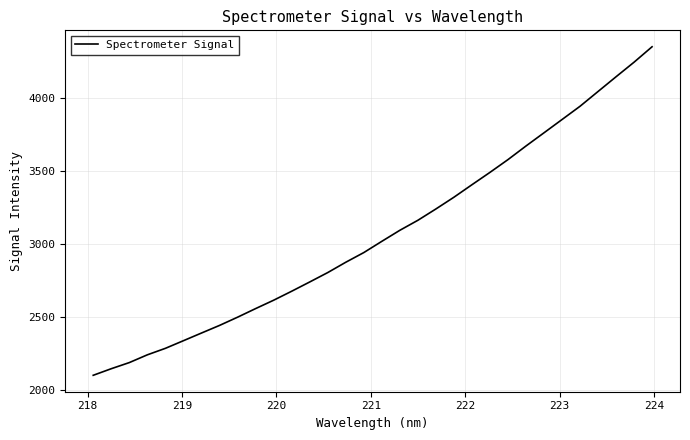

What is the minimum value shown in the chart?

2103.3